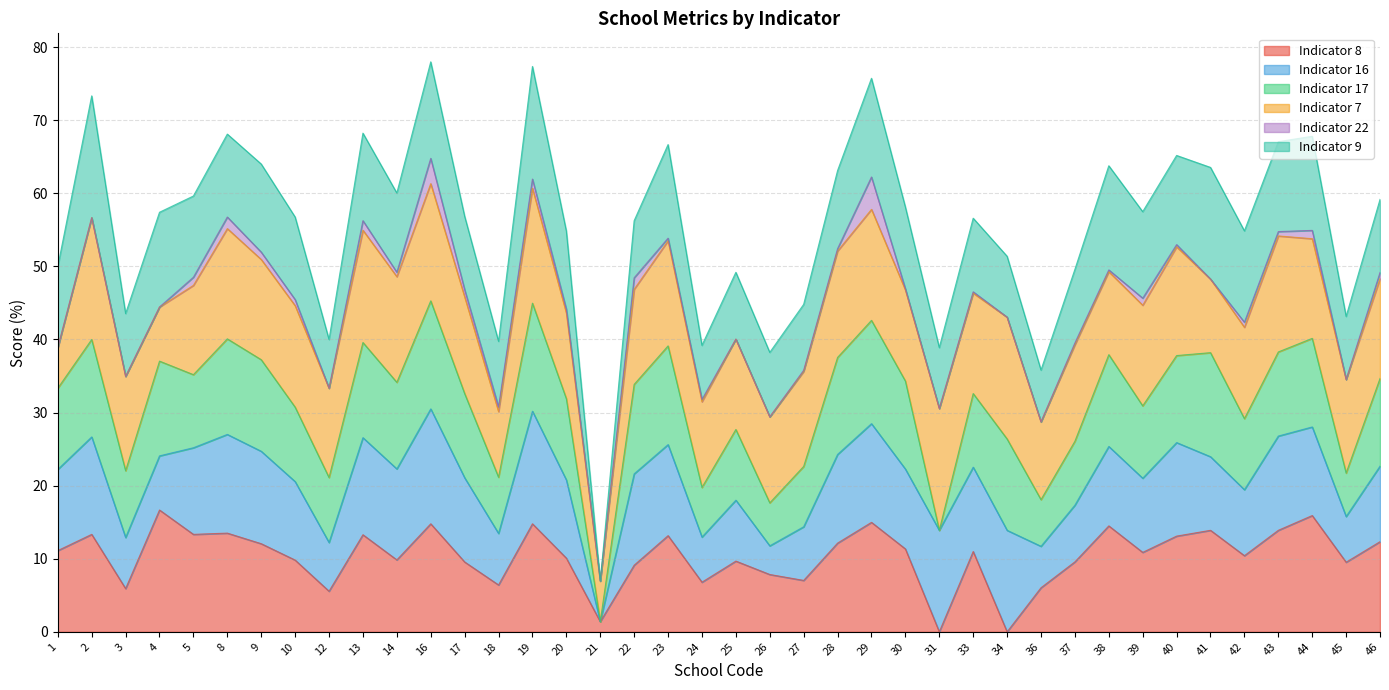

The Indicator 8 series shows 5.5 at 25. True or false?

False